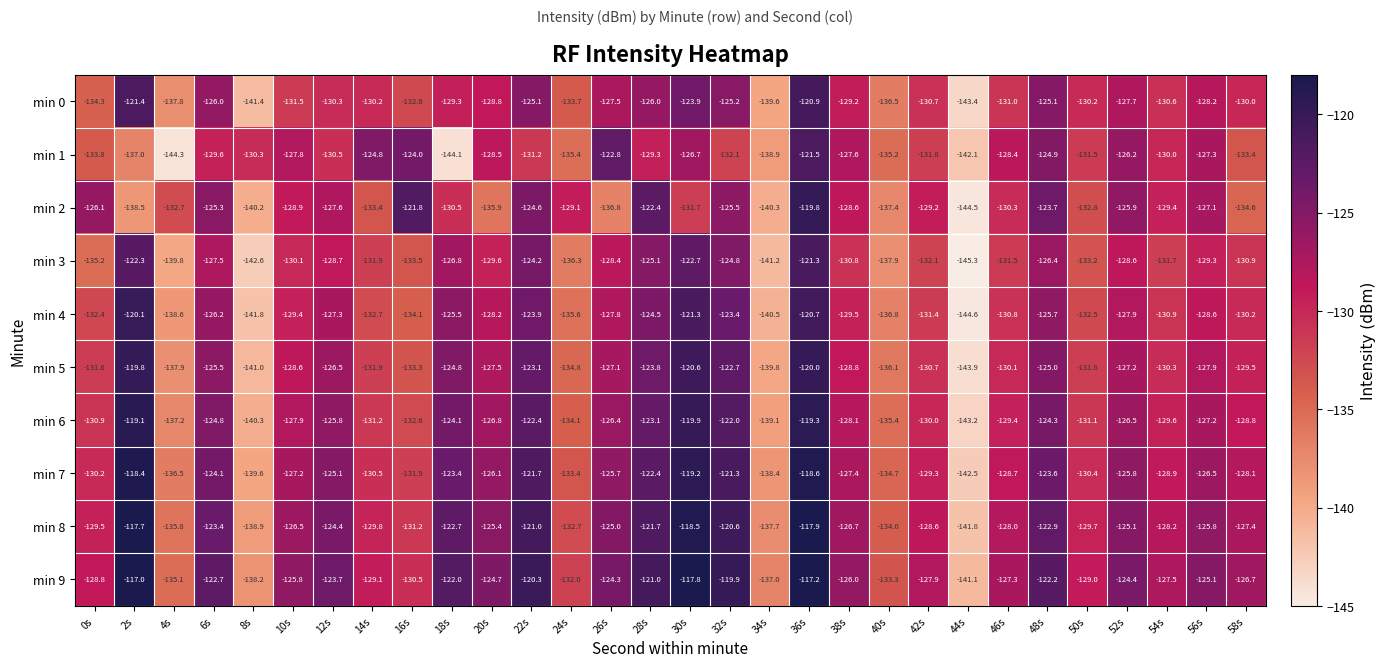

Which series has the largest total across all categories?

min 9